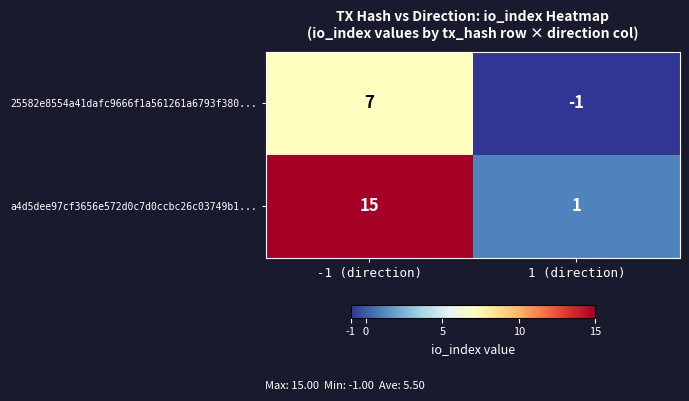

Which series changed the most between -1 (direction) and 1 (direction)?

a4d5dee97cf3656e572d0c7d0ccbc26c03749b1...